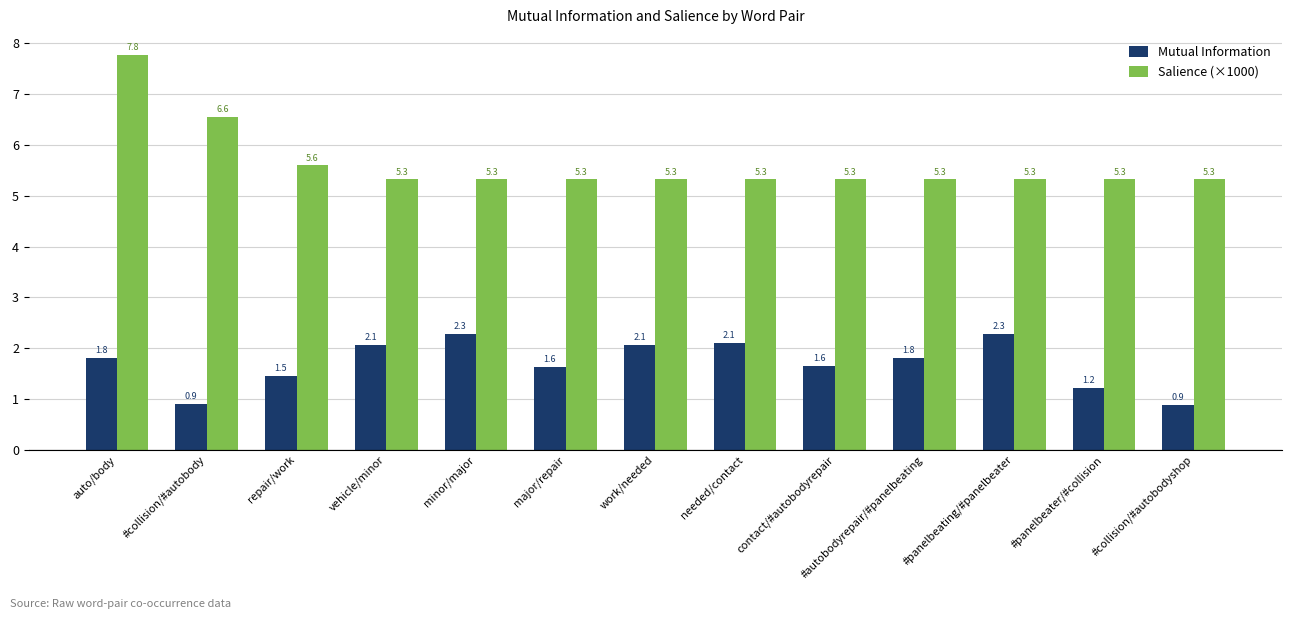

Which series has the largest total across all categories?

Salience (×1000)